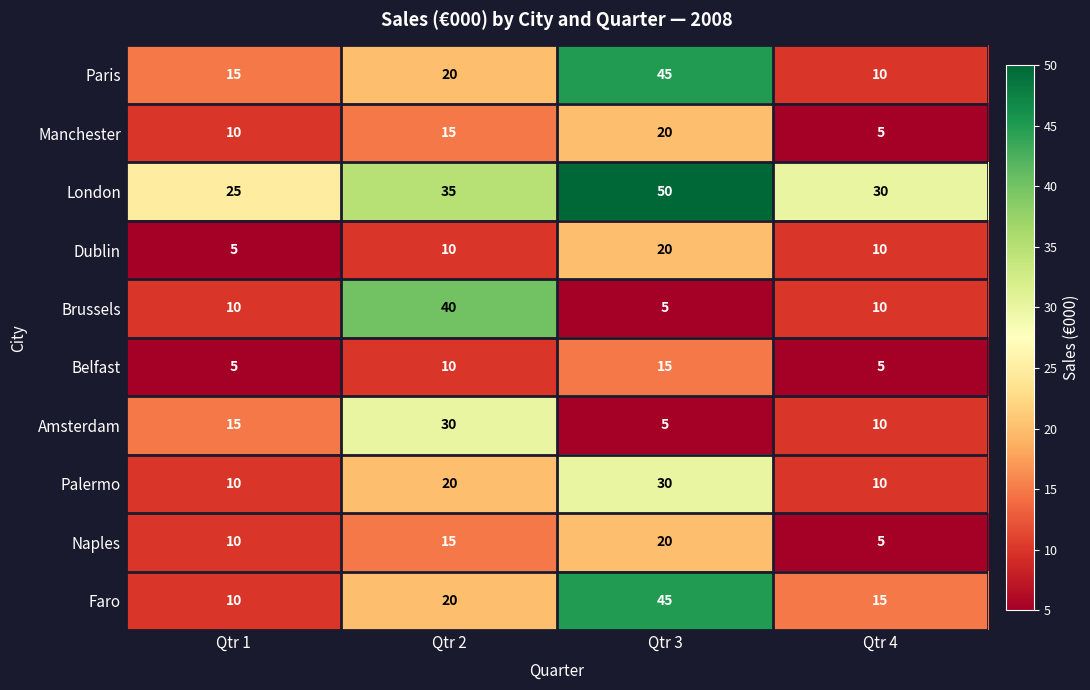

What is the sum of the Paris values at Qtr 3 and Qtr 4?

55